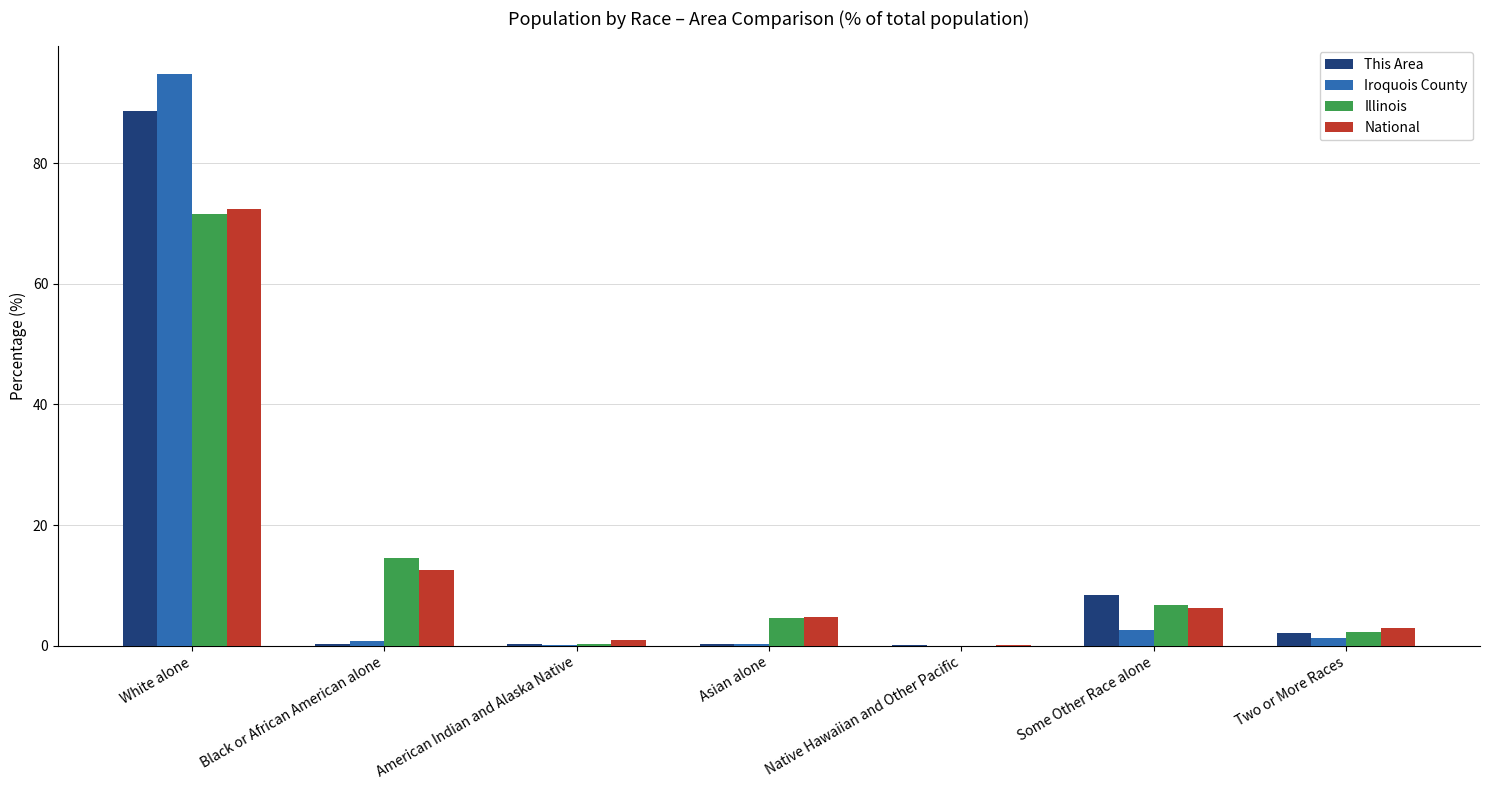

Which series changed the most between American Indian and Alaska Native and Some Other Race alone?

This Area